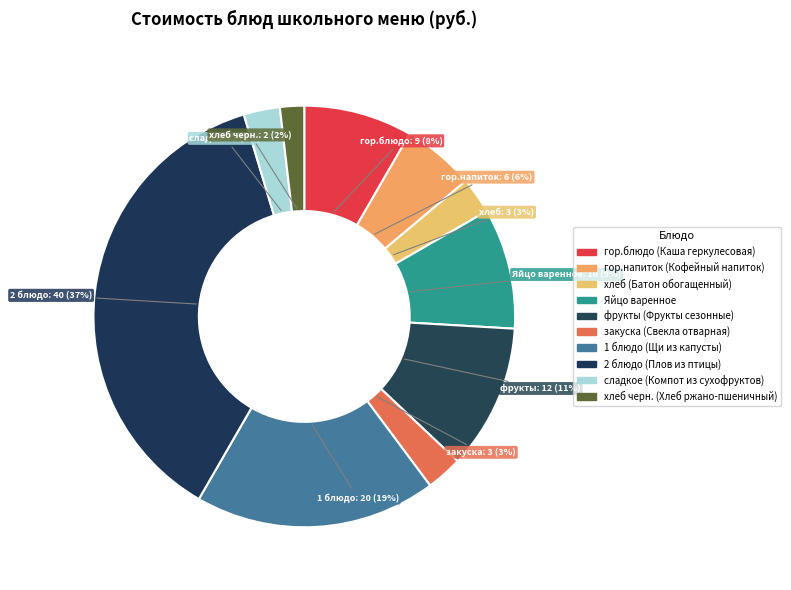

To the nearest percent, what is the combined percentage of фрукты (Фрукты сезонные) and 2 блюдо (Плов из птицы)?

48%